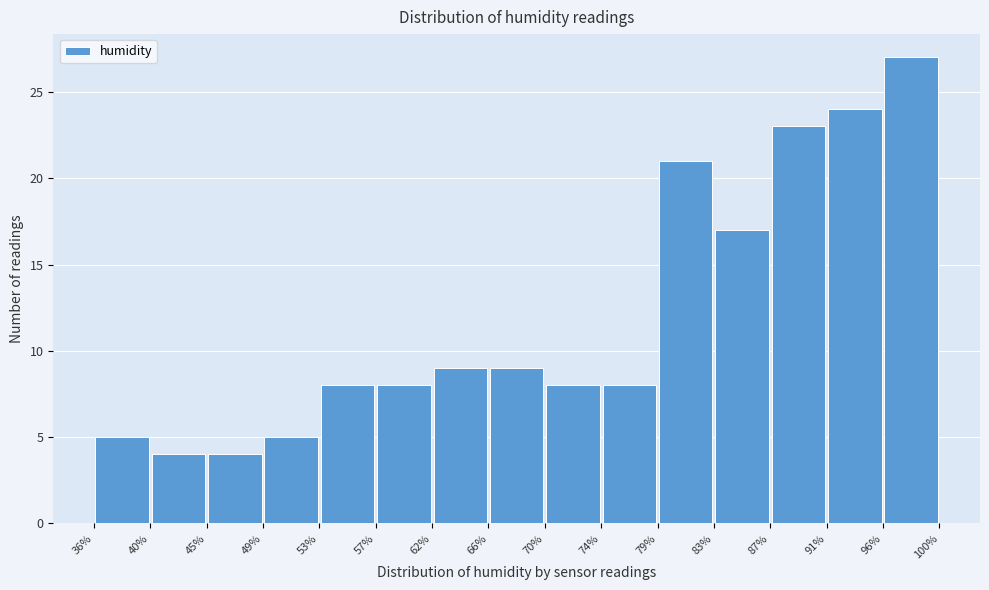

Which range on the x-axis has the tallest bar?

96% to 100%